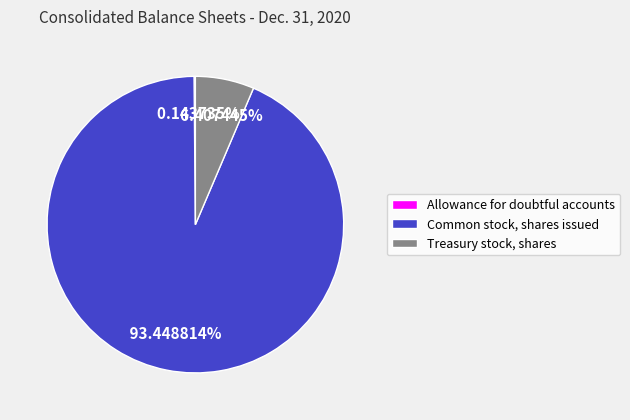

Which slice is the largest?

Common stock, shares issued